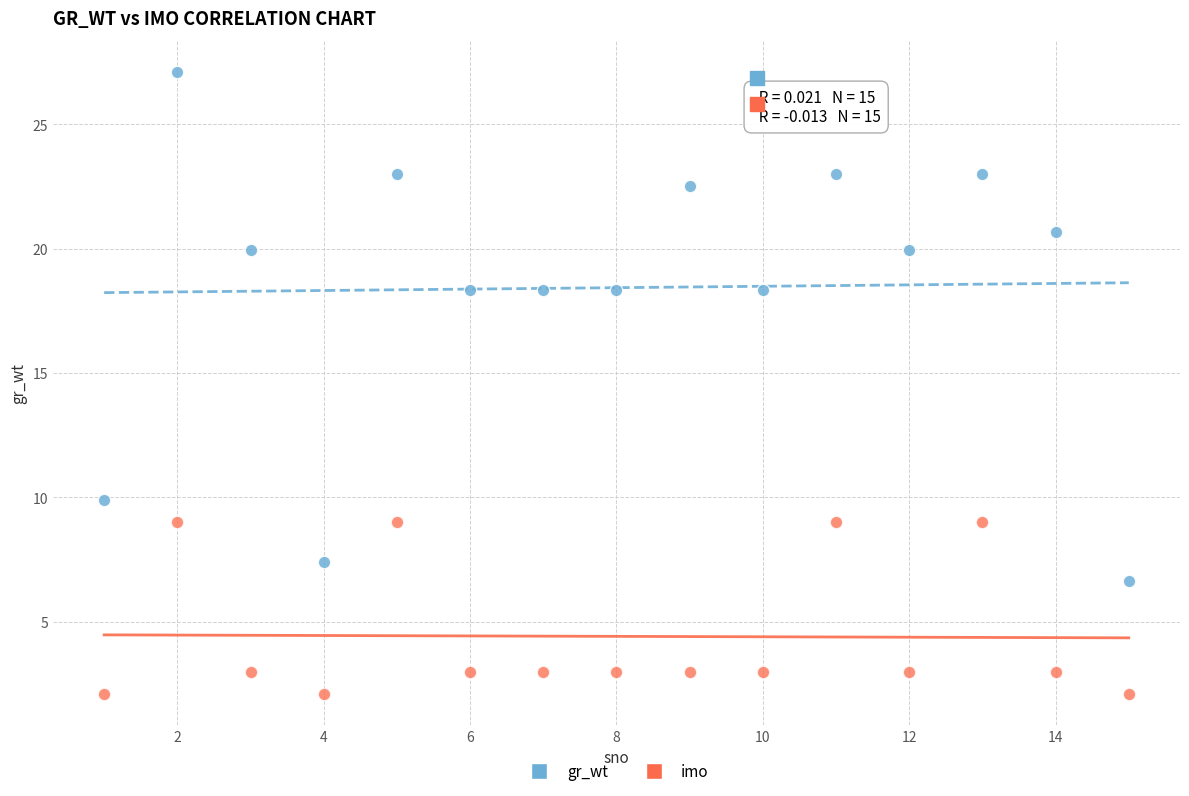

What are all the series names shown in the legend?

gr_wt, imo